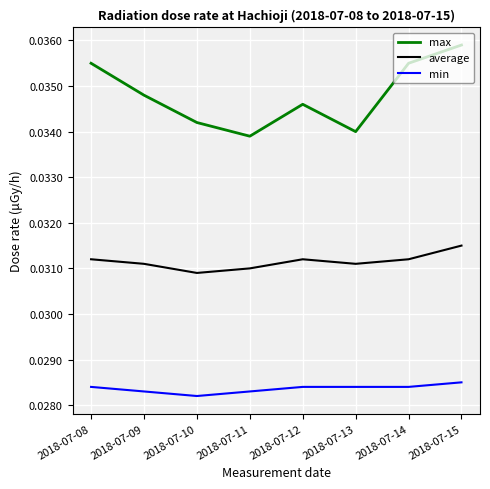

Is the value of min at 2018-07-14 greater than the value of average at 2018-07-13?

No